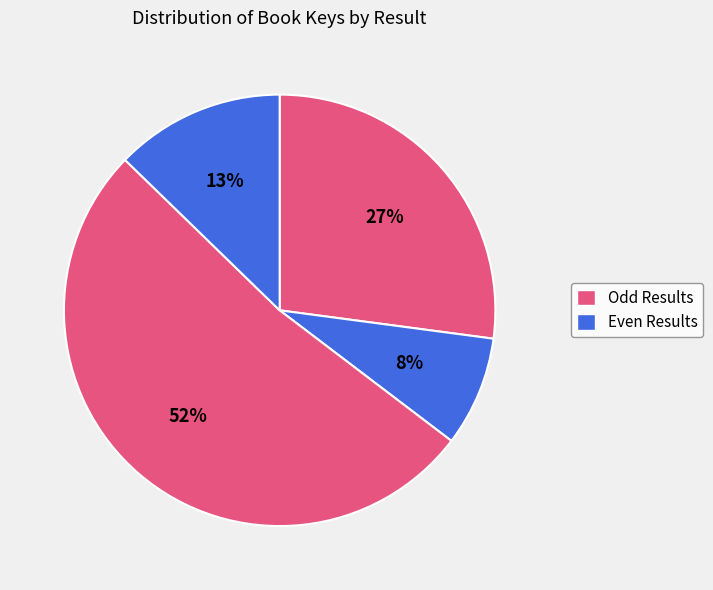

How many segments does this pie chart have?

4